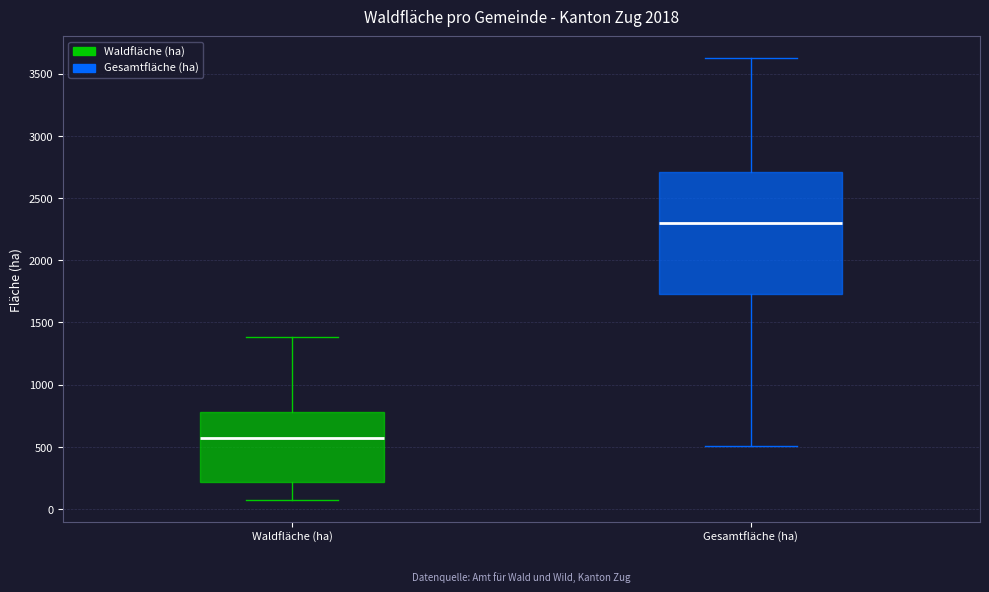

Reading left to right, transcribe this box plot: for each box, give where its median line is, the range the box spans, and where its two whiskers end, as read against the y-axis. The values are not printed on the chart, so give them approximately, as read against the axis.

Waldfläche (ha): median 550, box 200 to 800, whiskers 50 to 1400
Gesamtfläche (ha): median 2300, box 1750 to 2700, whiskers 500 to 3600